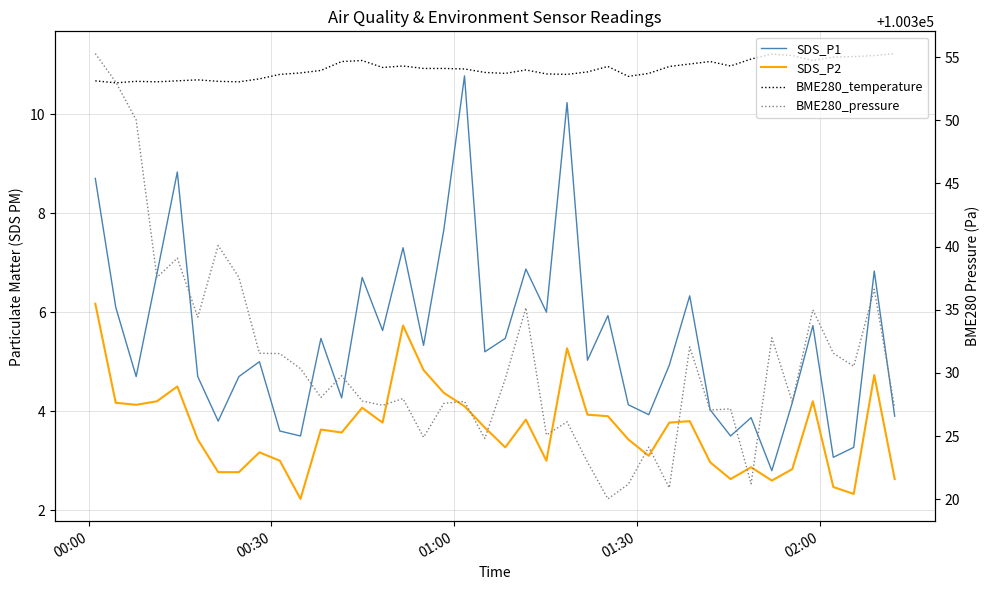

What is the minimum value shown in the chart?

2.2